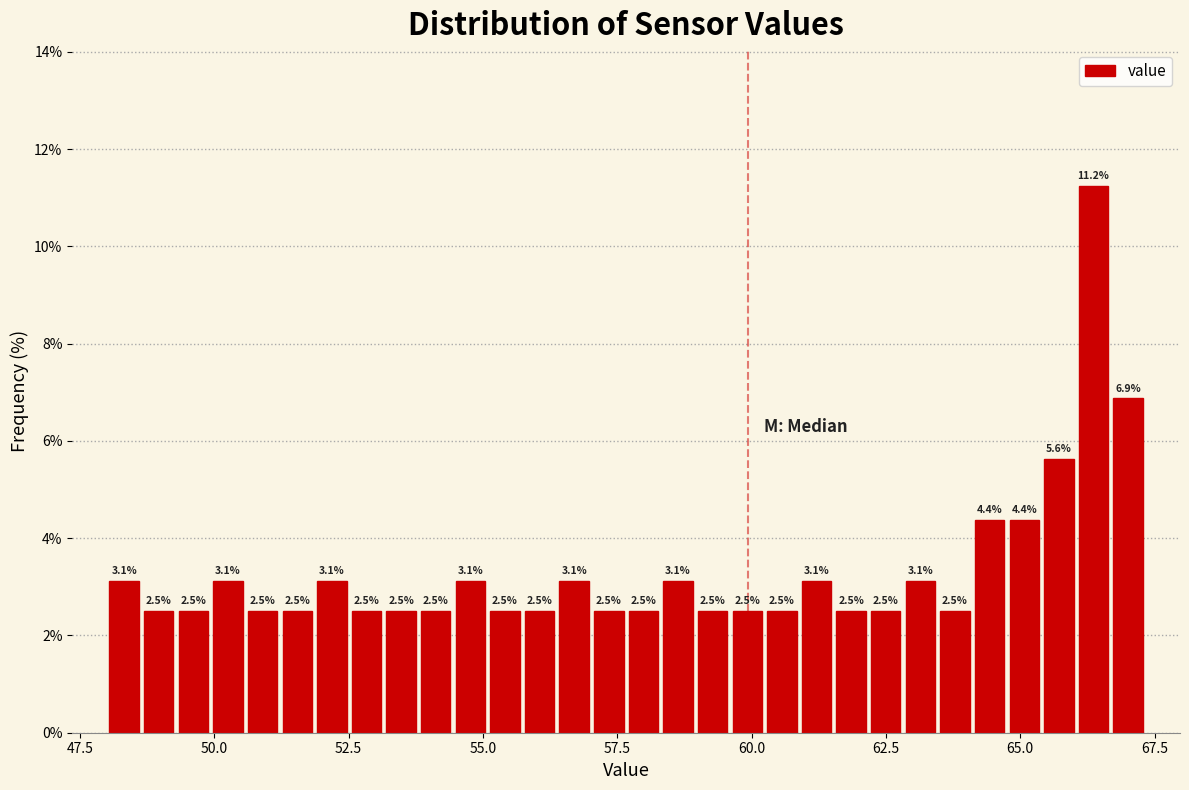

Around what value on the x-axis is the tallest bar? Give the approximate position of its centre, as read against the axis.

66.5